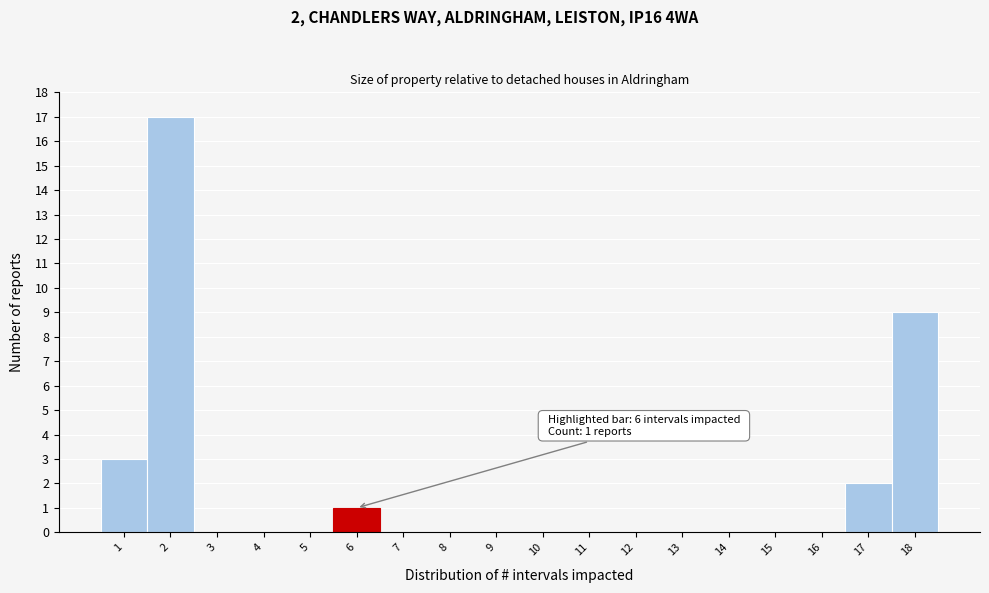

Over which range of the x-axis is the bar tallest?

1.5 to 2.5